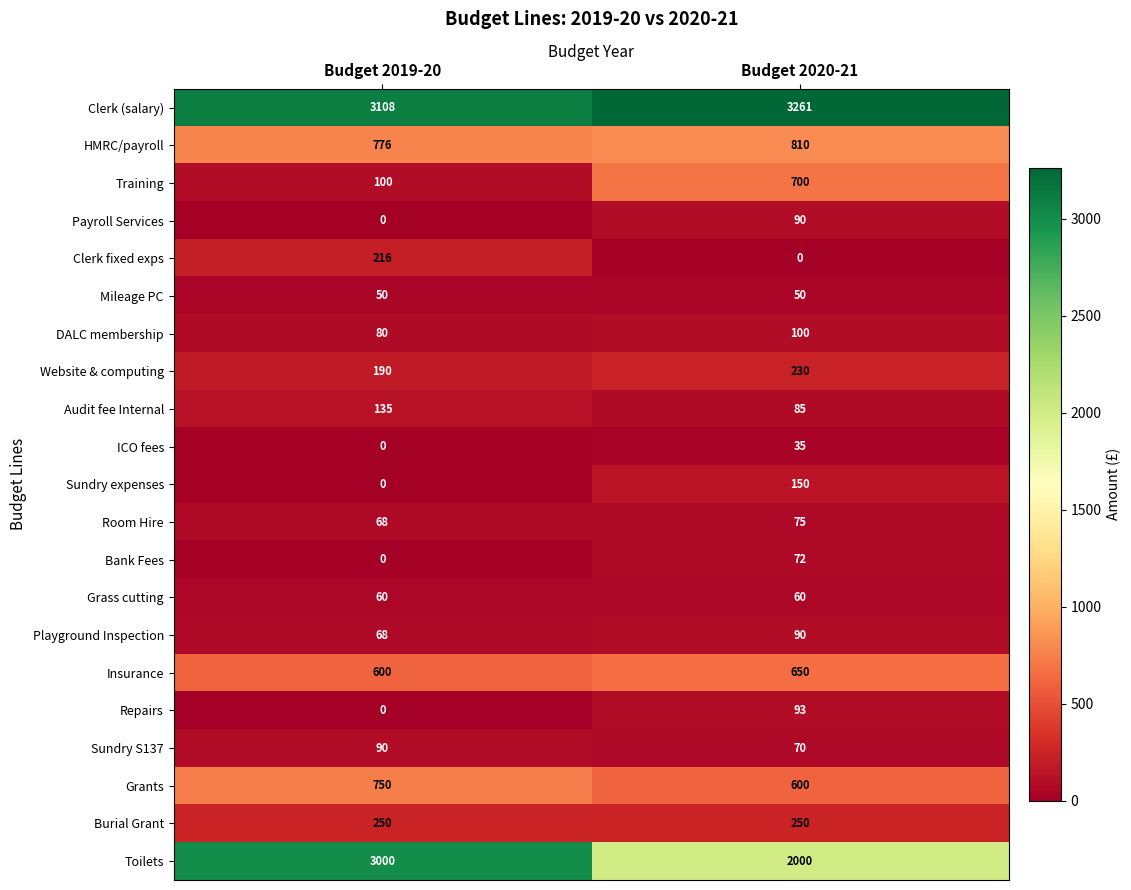

At which category is the sum across all series the highest?

Budget 2019-20